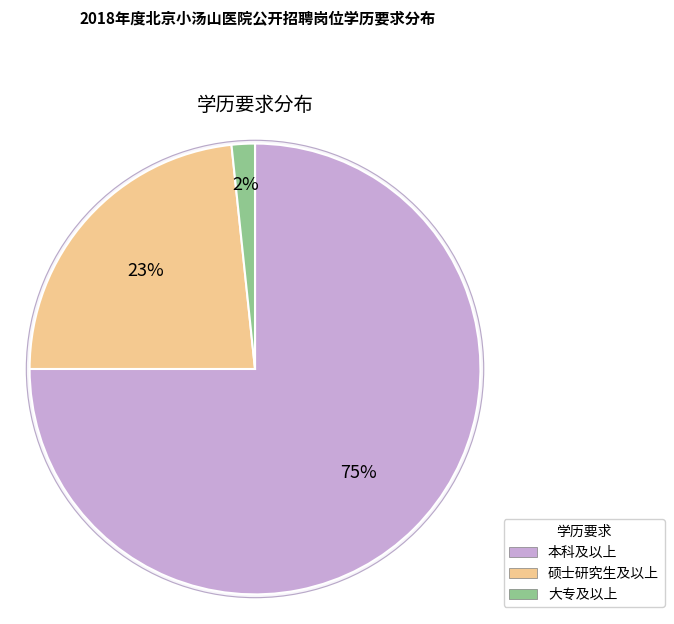

To the nearest percent, what is the difference between the 硕士研究生及以上 and 本科及以上 slice percentages?

52%